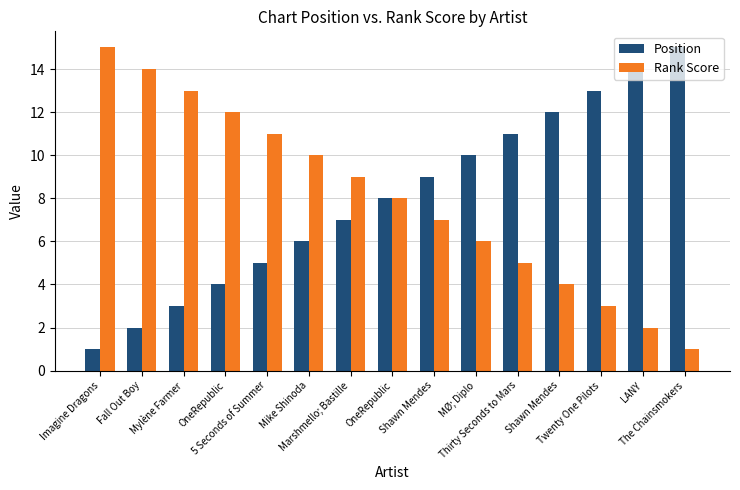

What are all the series names shown in the legend?

Position, Rank Score